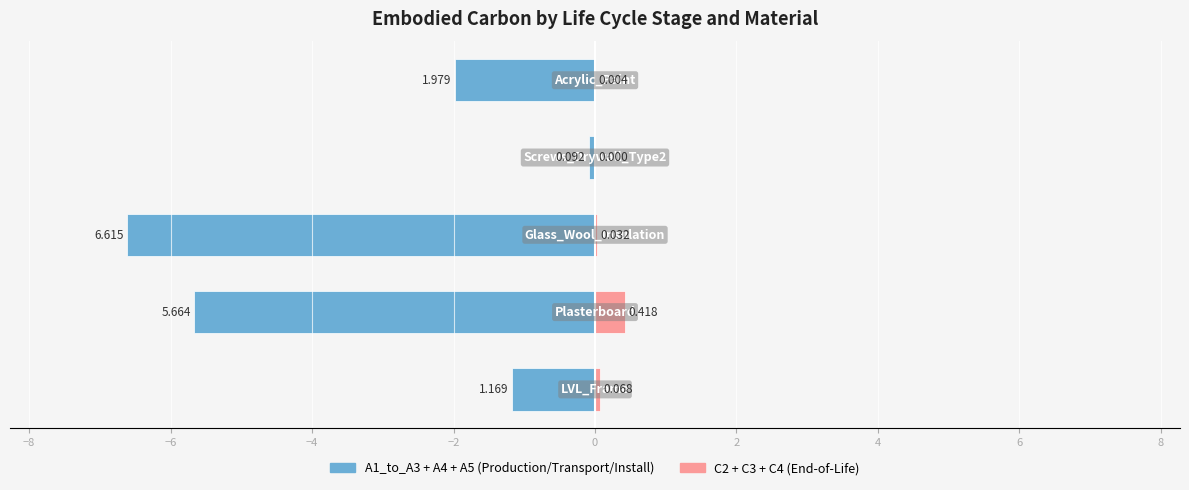

How many series are shown in this chart?

2